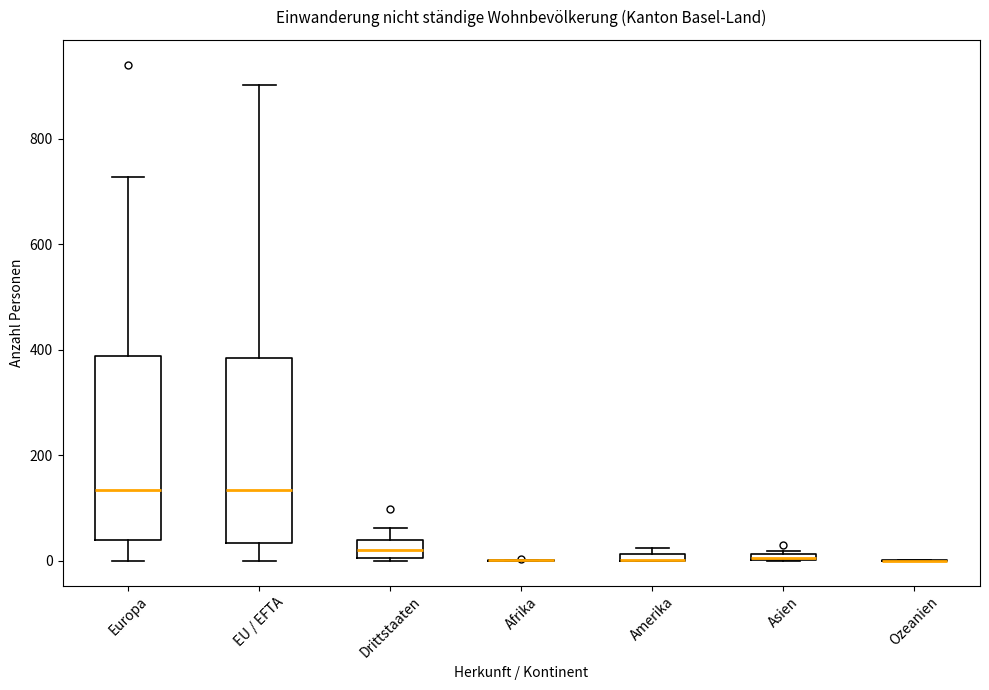

Where does the upper whisker of the box for EU / EFTA end on the y-axis? The values are not printed on the chart, so give them approximately, as read against the axis.

900